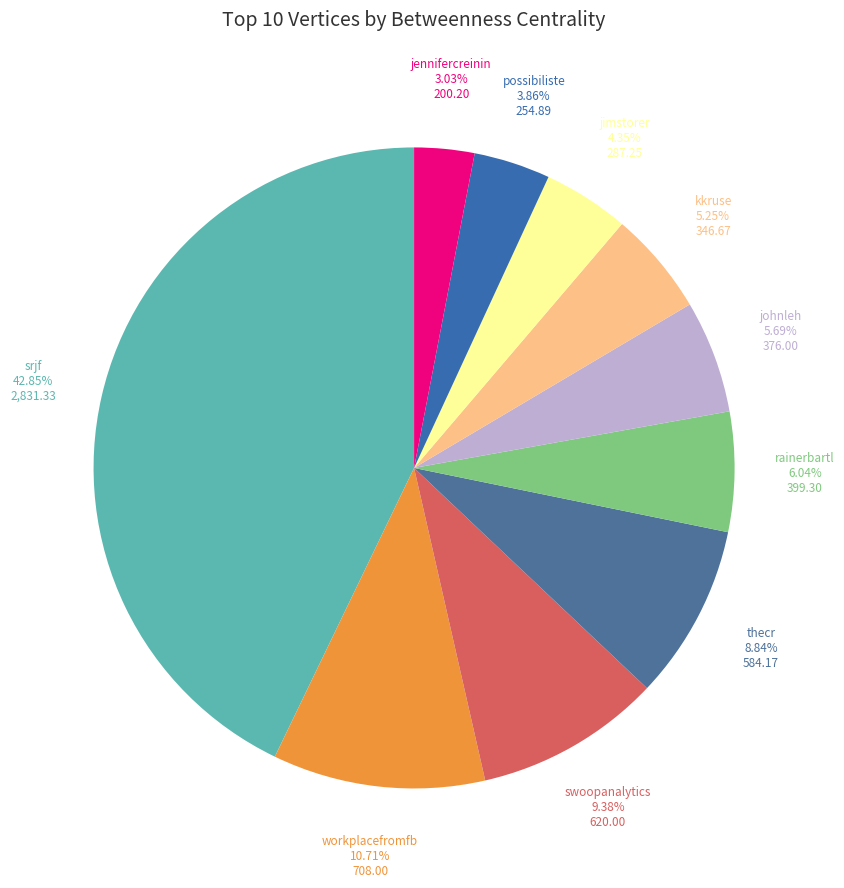

What is the smallest slice in the pie chart?

jennifercreinin